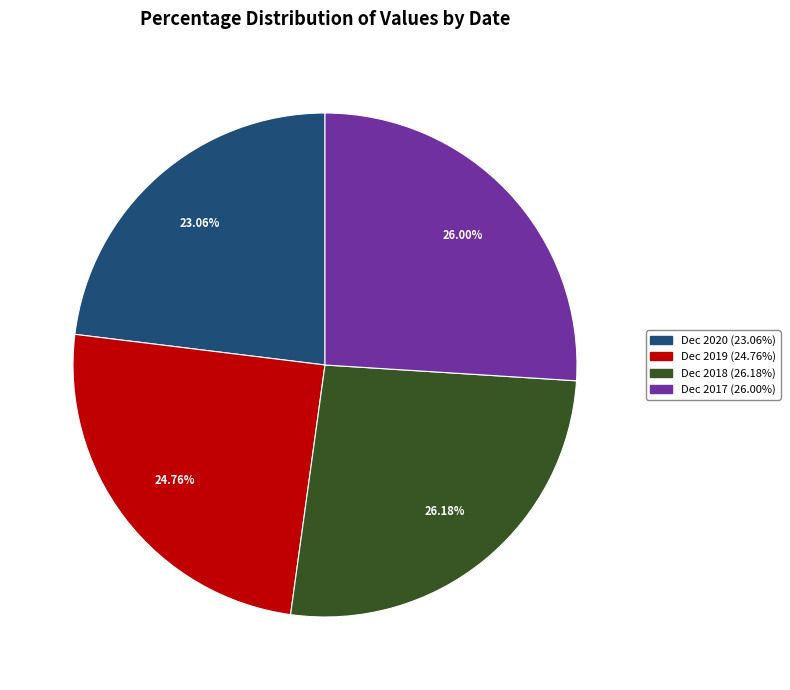

Is it true that Dec 2020 is 23% of the pie?

True